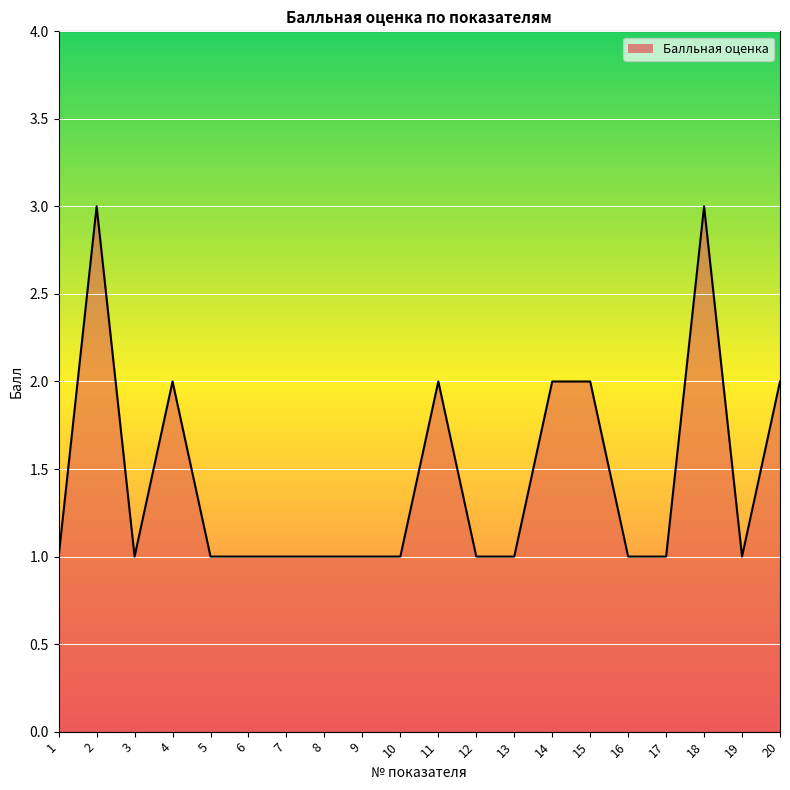

The value at 14 is 3. True or false?

False